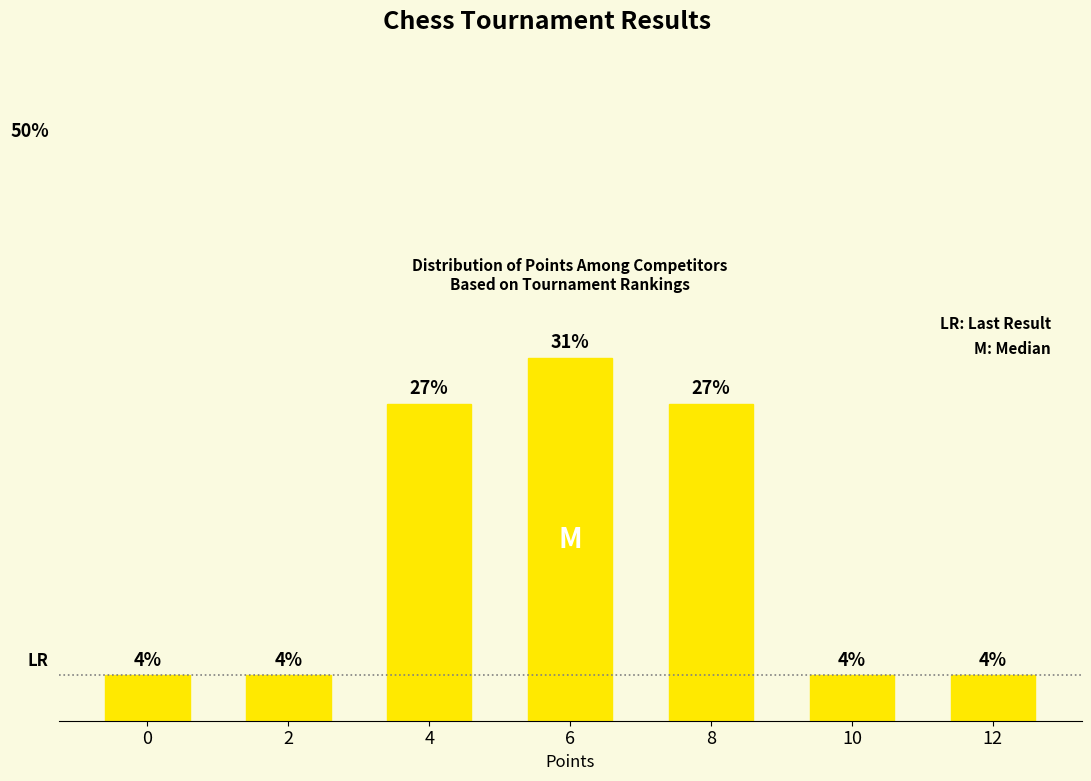

Reading left to right, transcribe all the data shown in this chart.

0=3.8	2=3.8	4=26.9	6=30.8	8=26.9	10=3.8	12=3.8